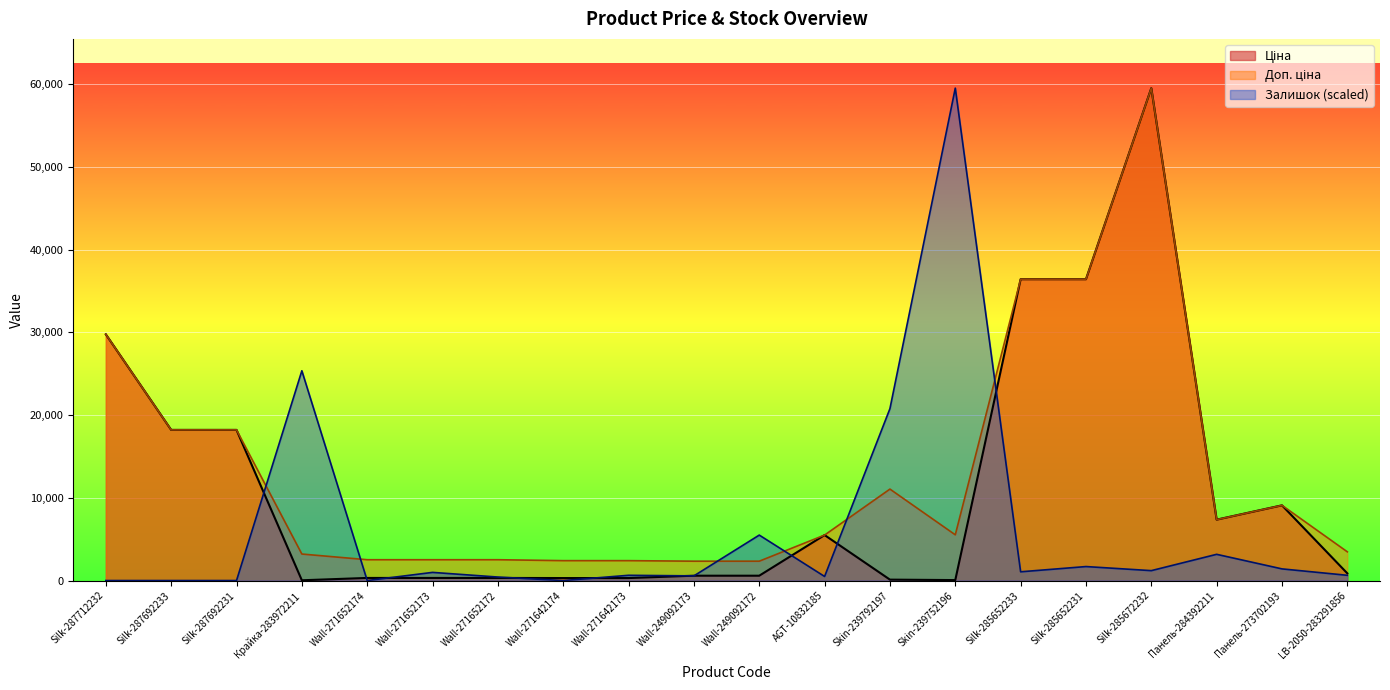

What is the difference between the maximum and minimum values in the Залишок series?

59523.0